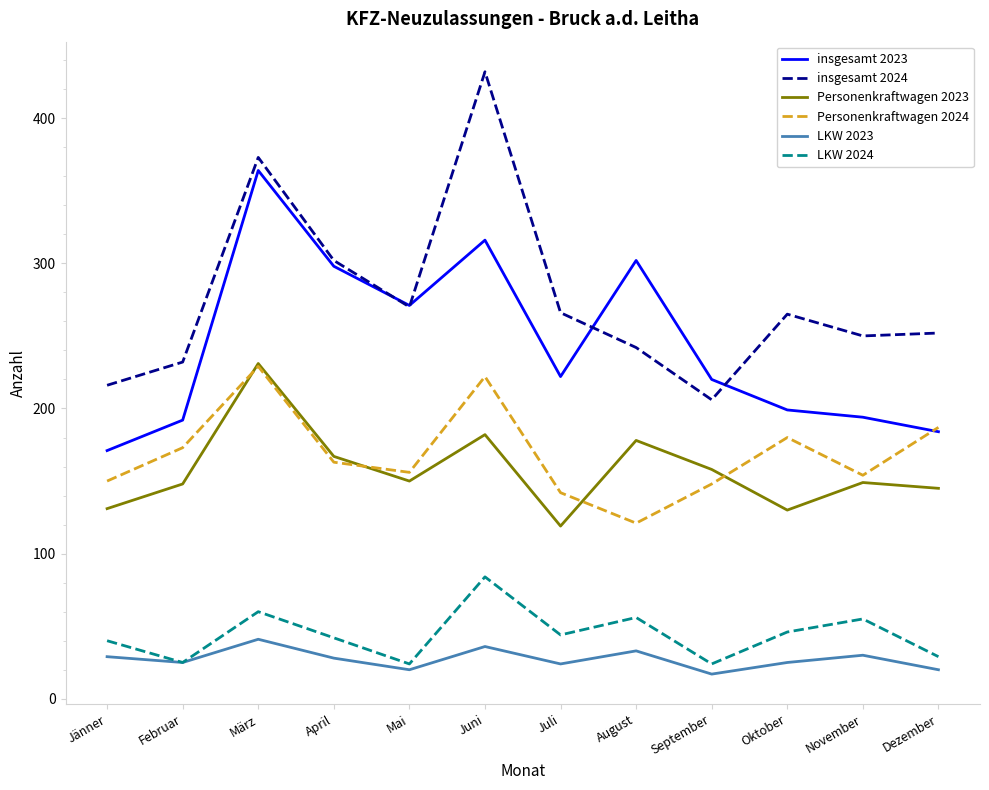

Which series has the largest range (max minus min)?

insgesamt 2024